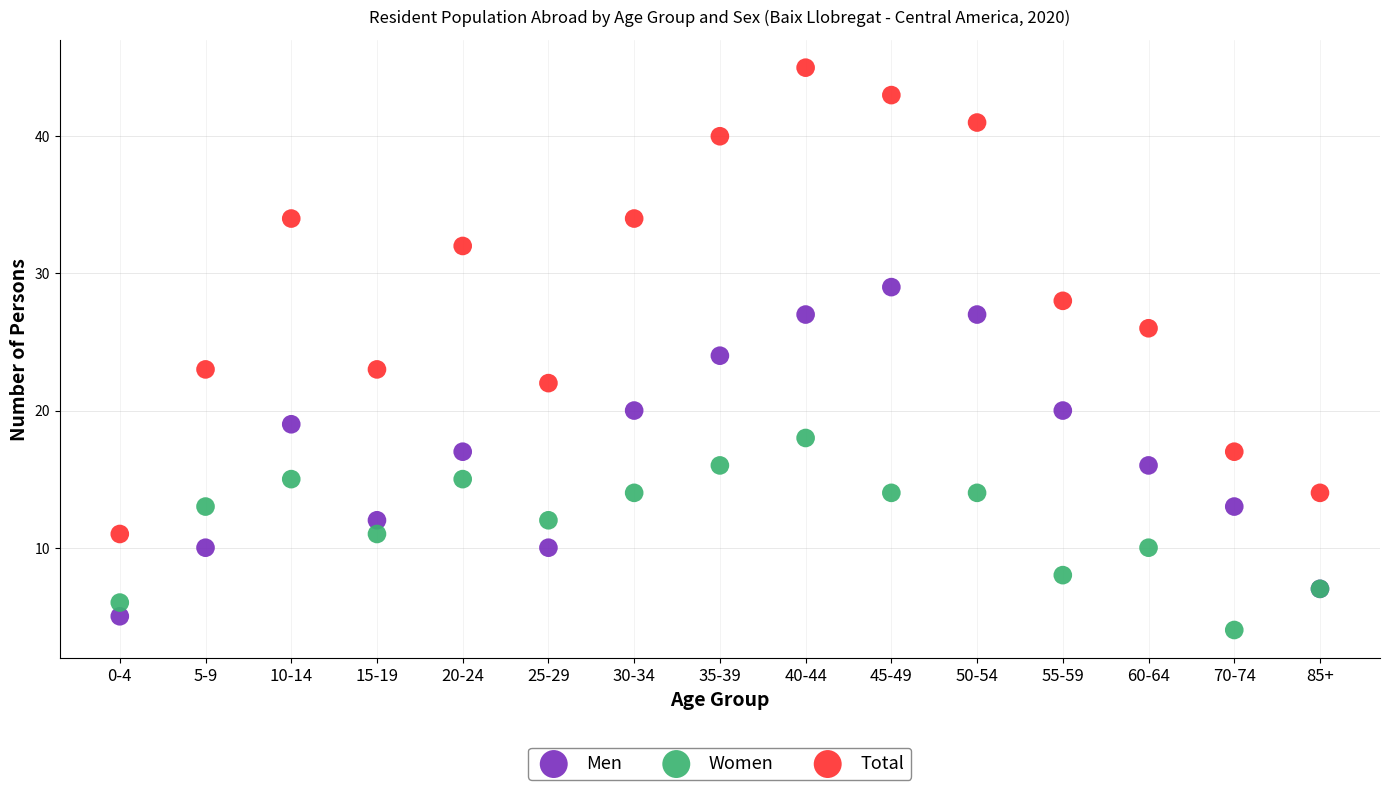

Which series contains the highest Y value?

Total